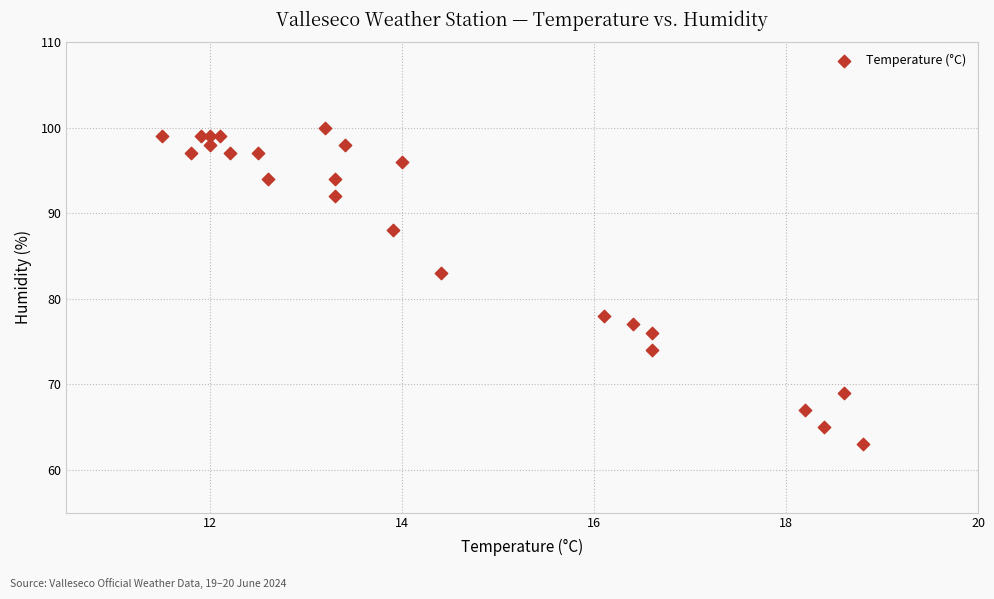

What Y value in the scatter plot is closest to 81?

83